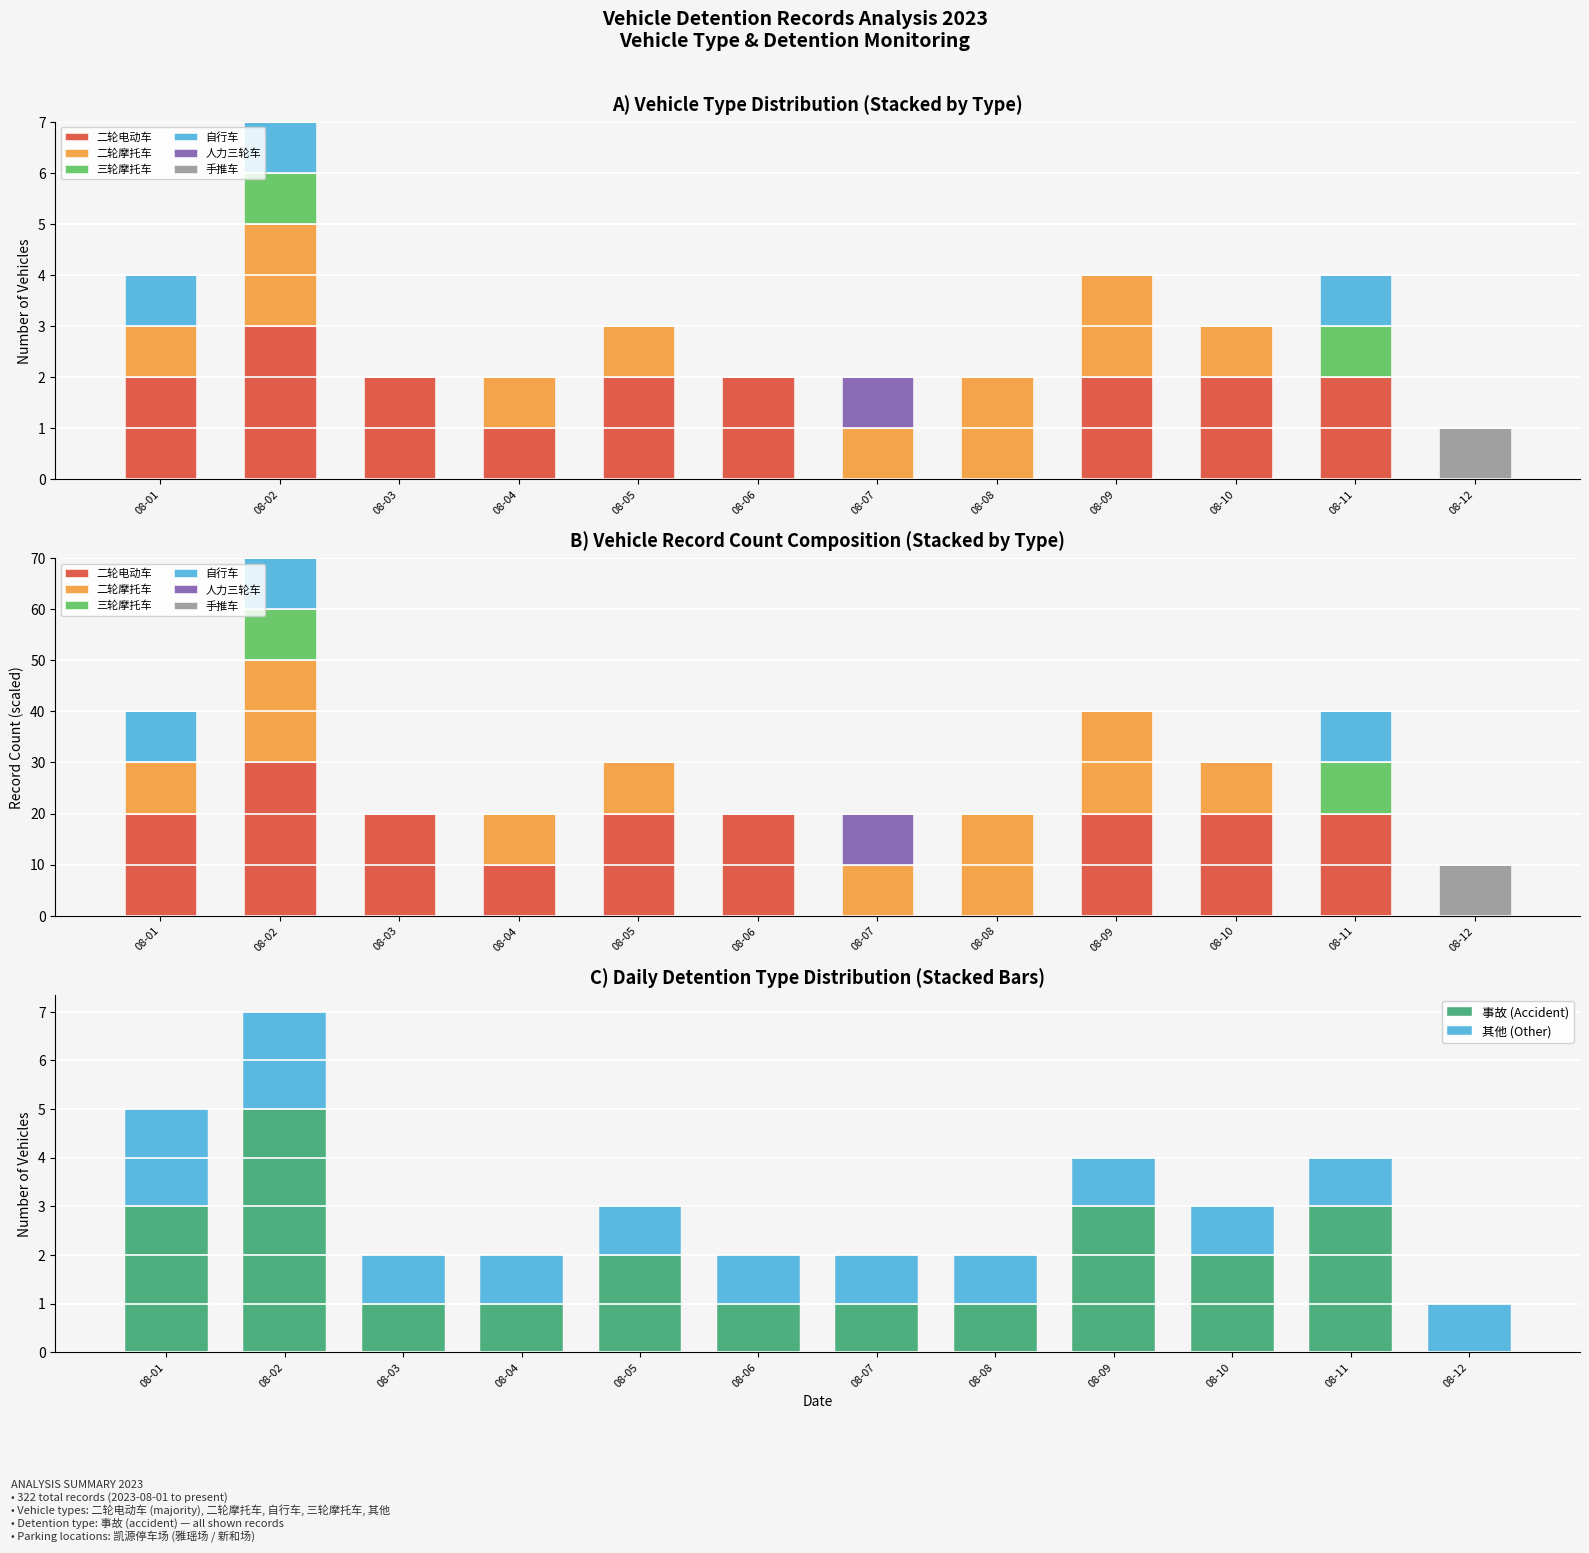

What is the sum of the 事故 (Accident) values at 08-08 and 08-01?

4